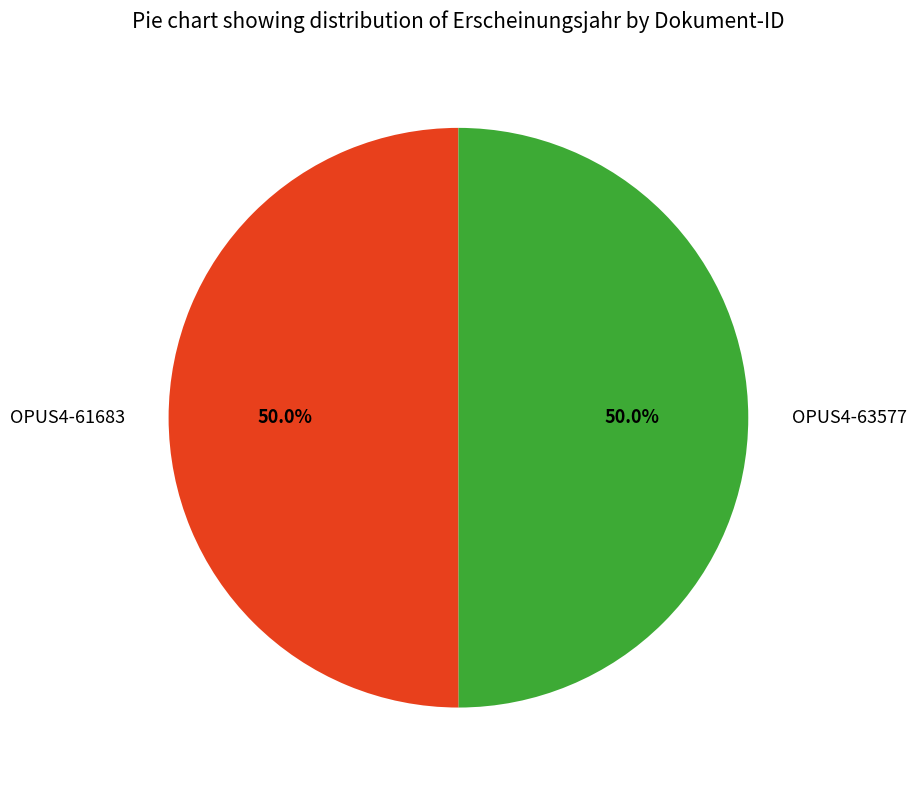

To the nearest percent, what portion does OPUS4-61683 represent?

50%